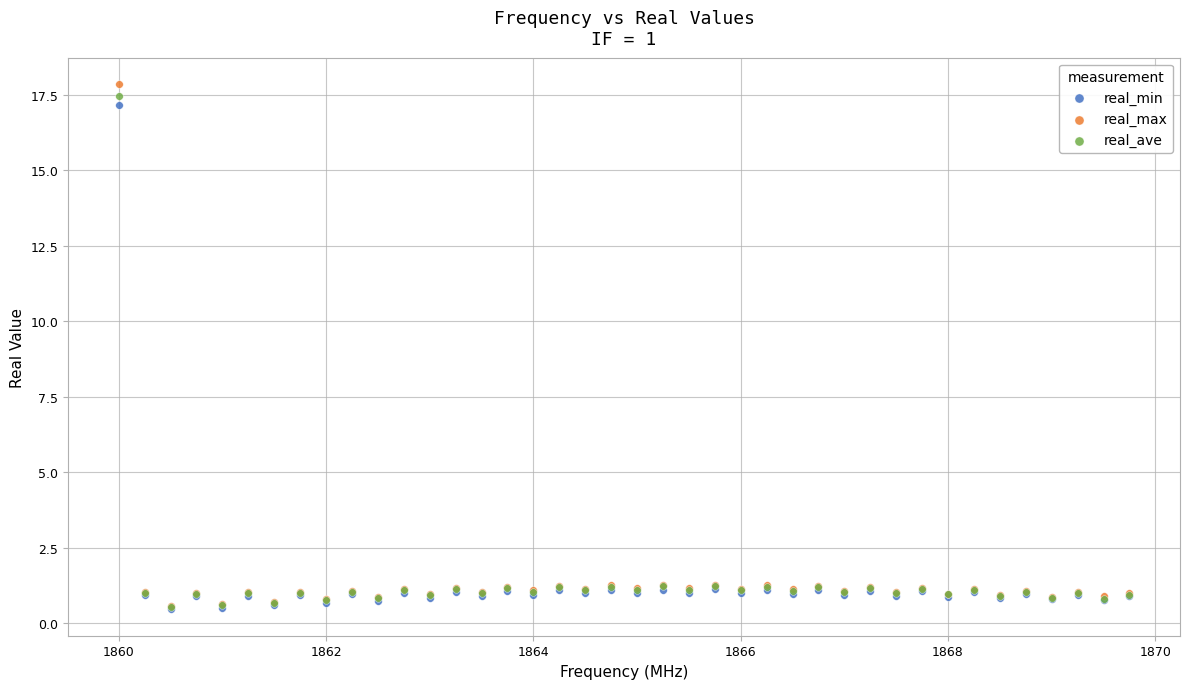

Which series reaches the maximum Y coordinate?

real_max